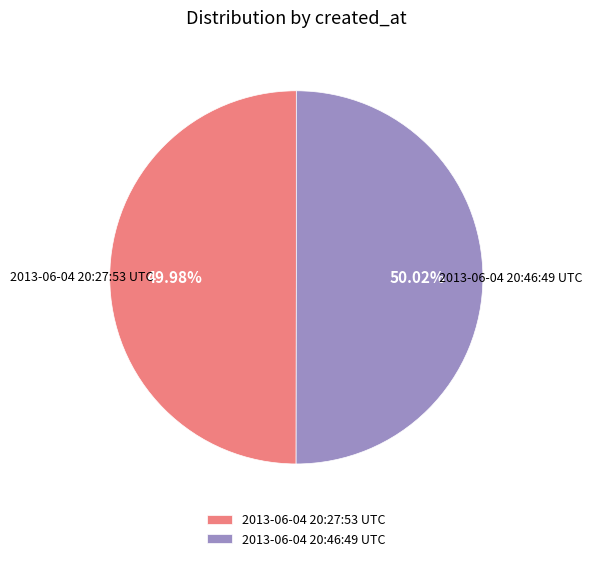

Combined, do 2013-06-04 20:27:53 UTC and 2013-06-04 20:46:49 UTC account for over 50%?

Yes